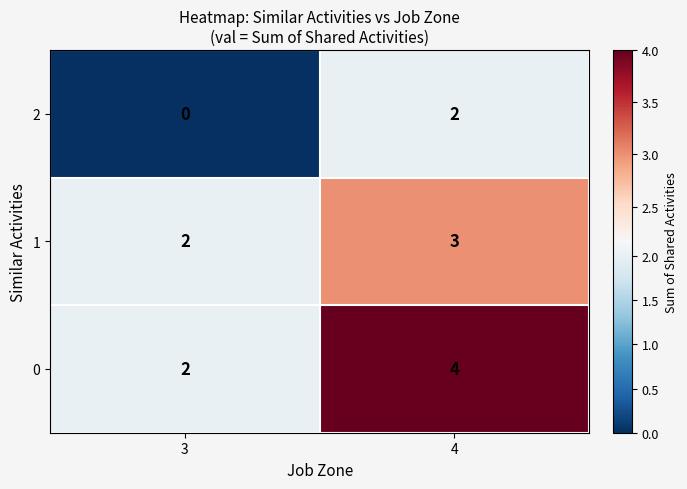

Reading right to left, extract all data points from this chart.

2: 2	0
1: 3	2
0: 4	2